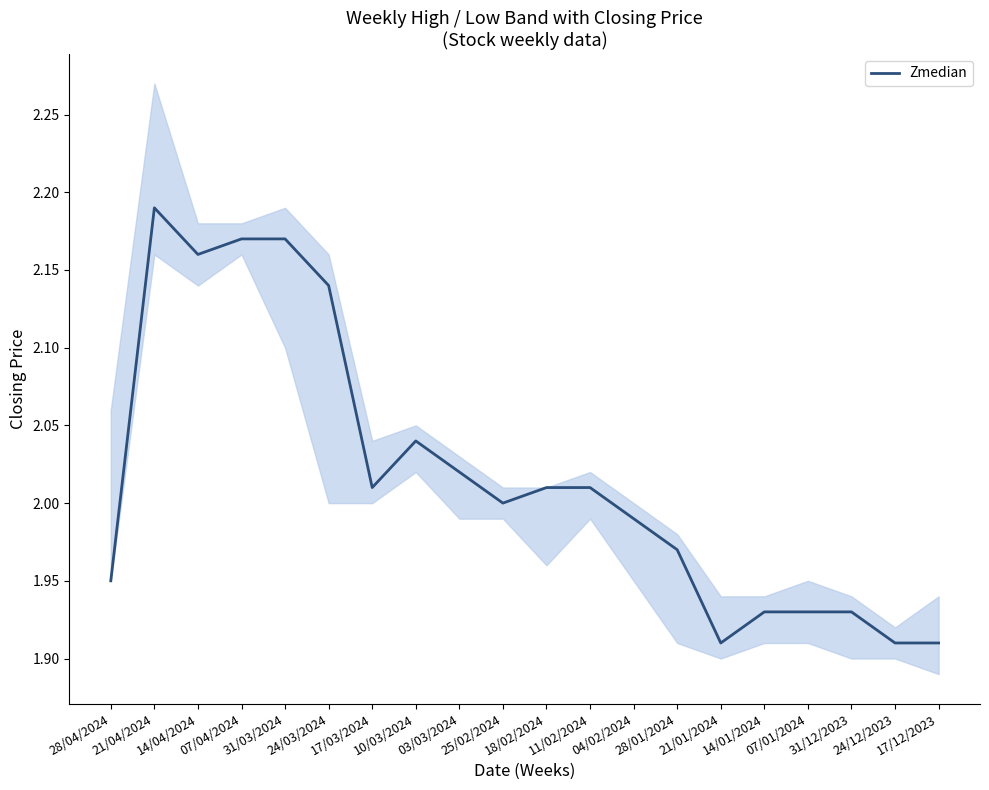

How many lines are shown in the chart?

1